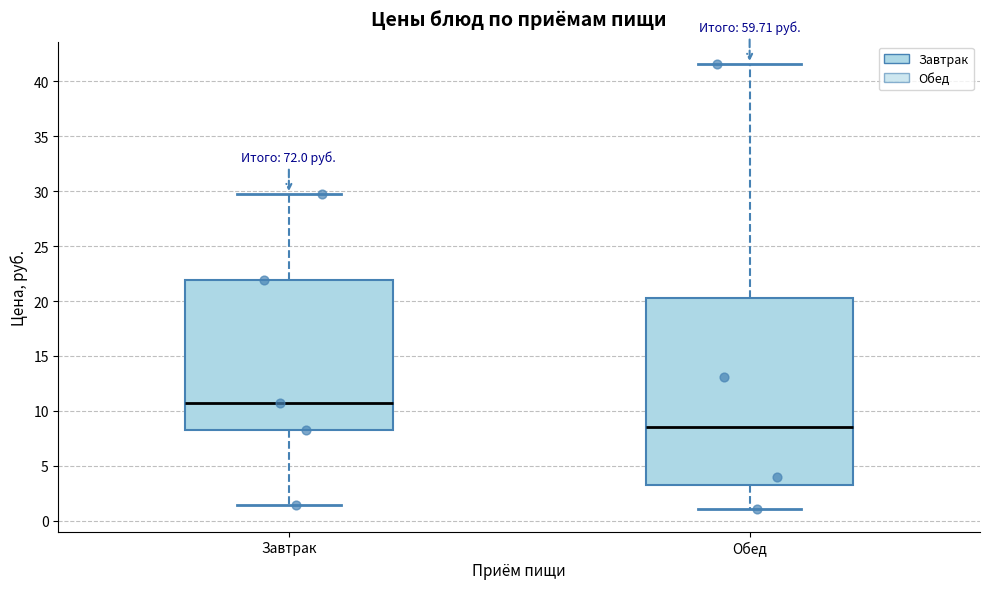

Which box has the lowest median line?

Обед